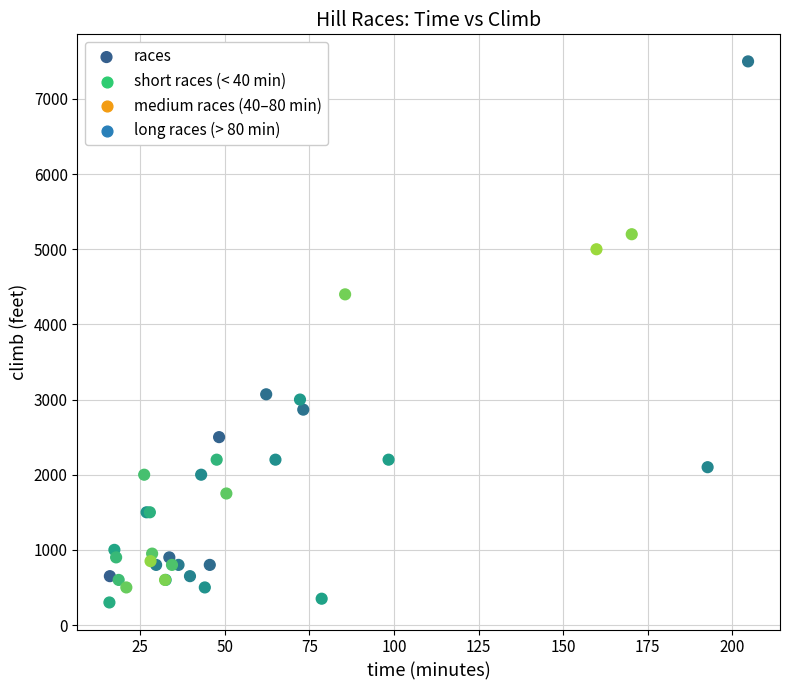

What Y value in the scatter plot is closest to 3900?

4400